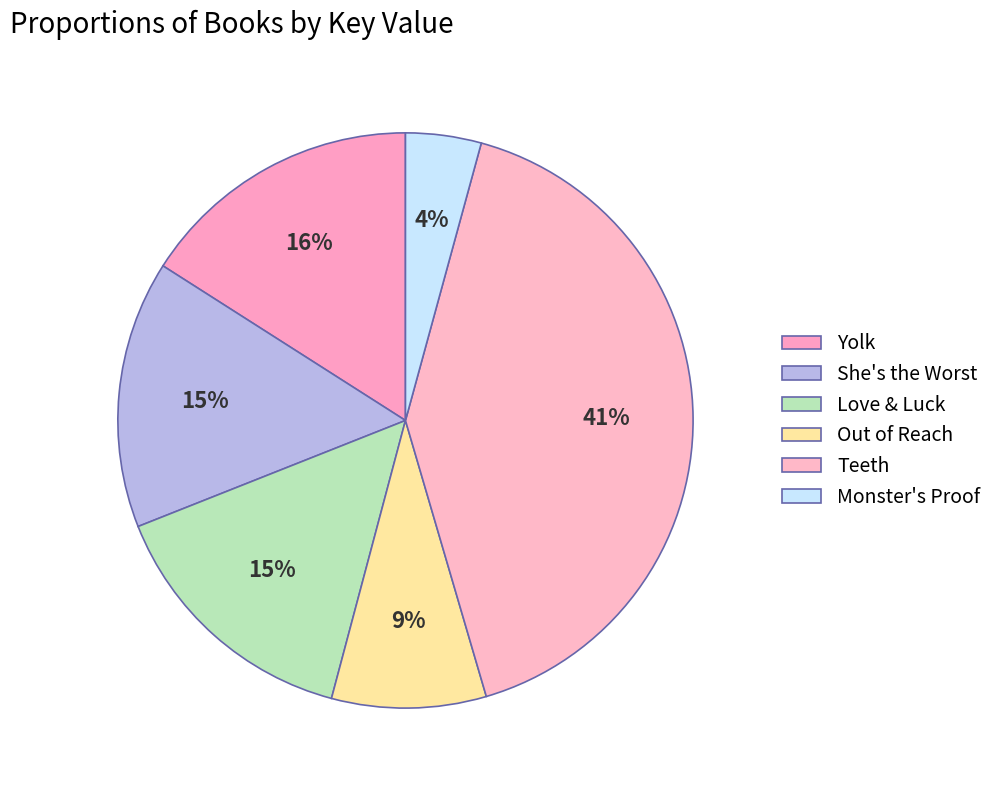

Count the number of slices in the pie.

6